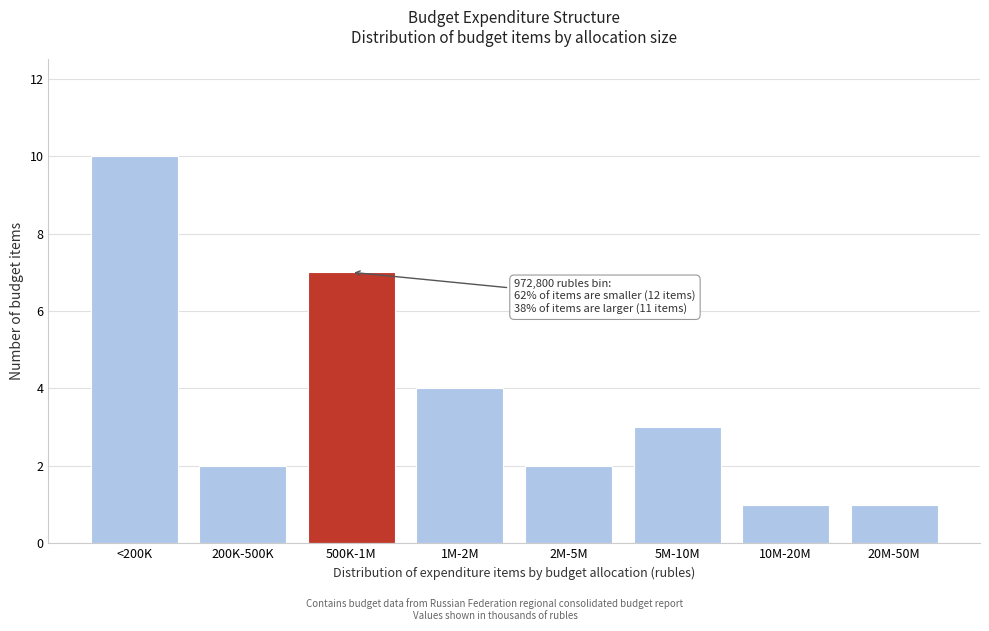

Reading left to right, transcribe all the data shown in this chart.

<200K=10	200K-500K=2	500K-1M=7	1M-2M=4	2M-5M=2	5M-10M=3	10M-20M=1	20M-50M=1